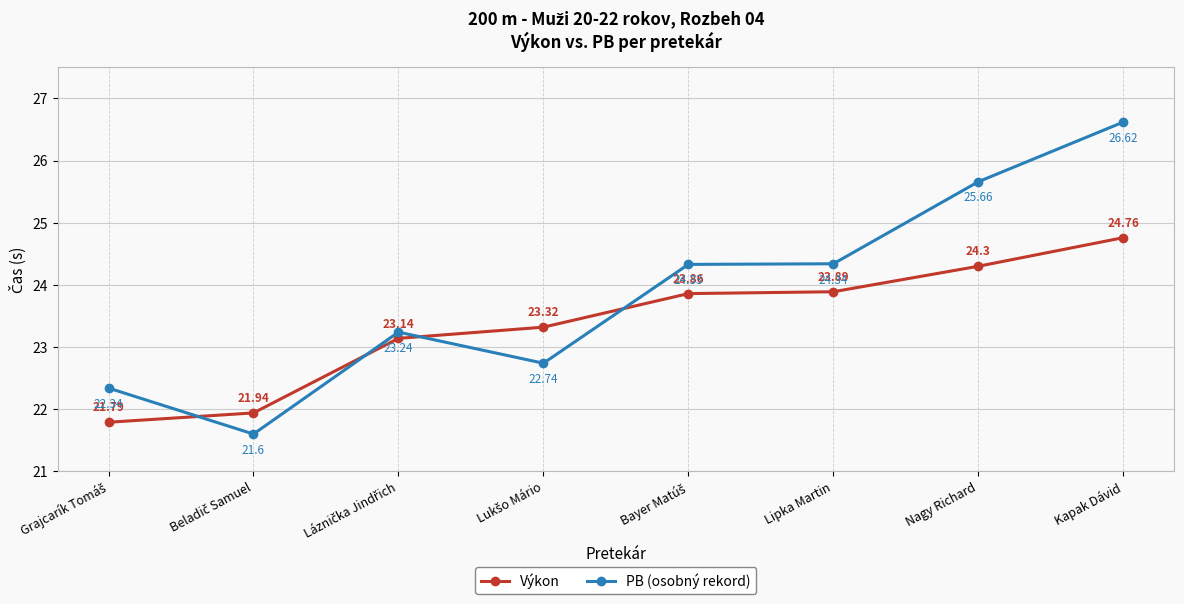

Which series has the largest range (max minus min)?

PB (osobný rekord)